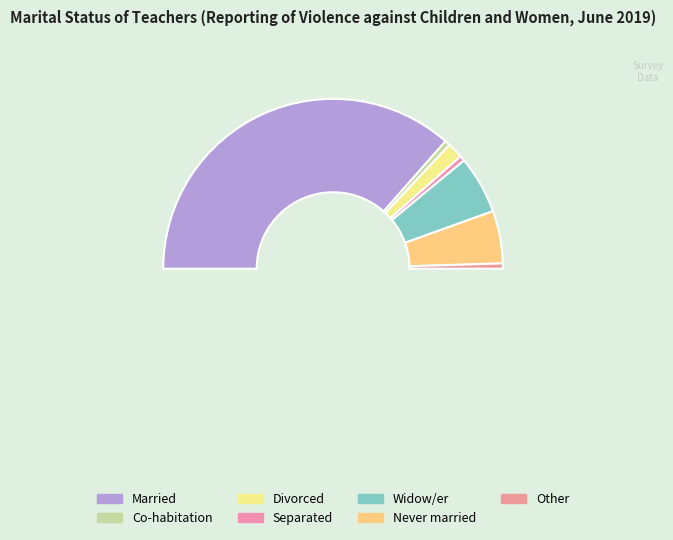

Is it true that Other is 11% of the pie?

False